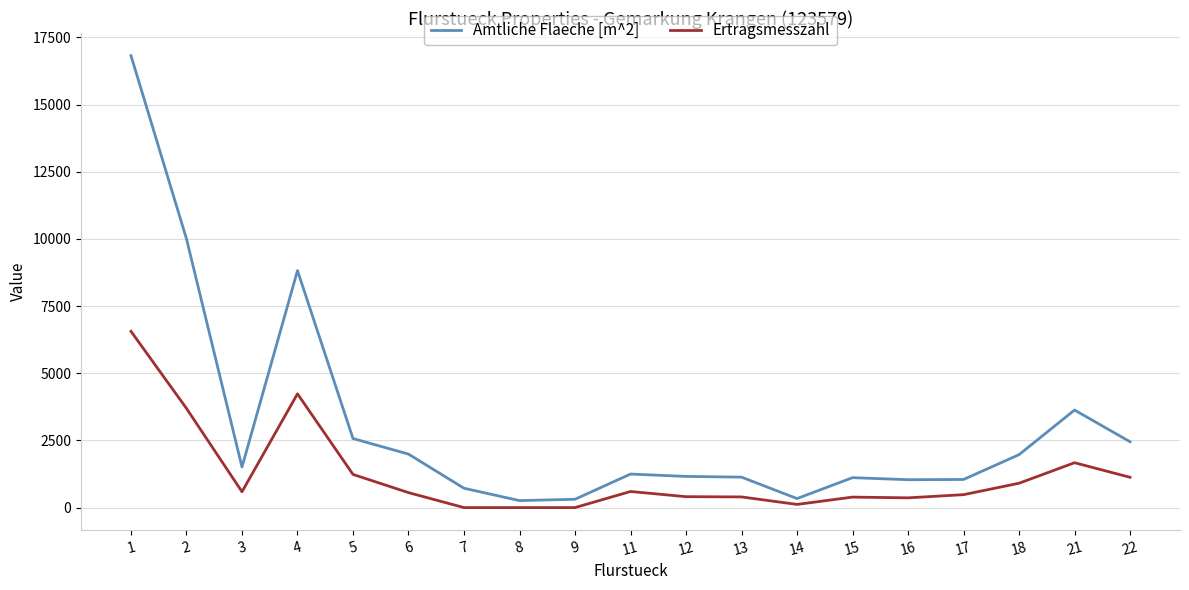

At which category is the sum across all series the highest?

1